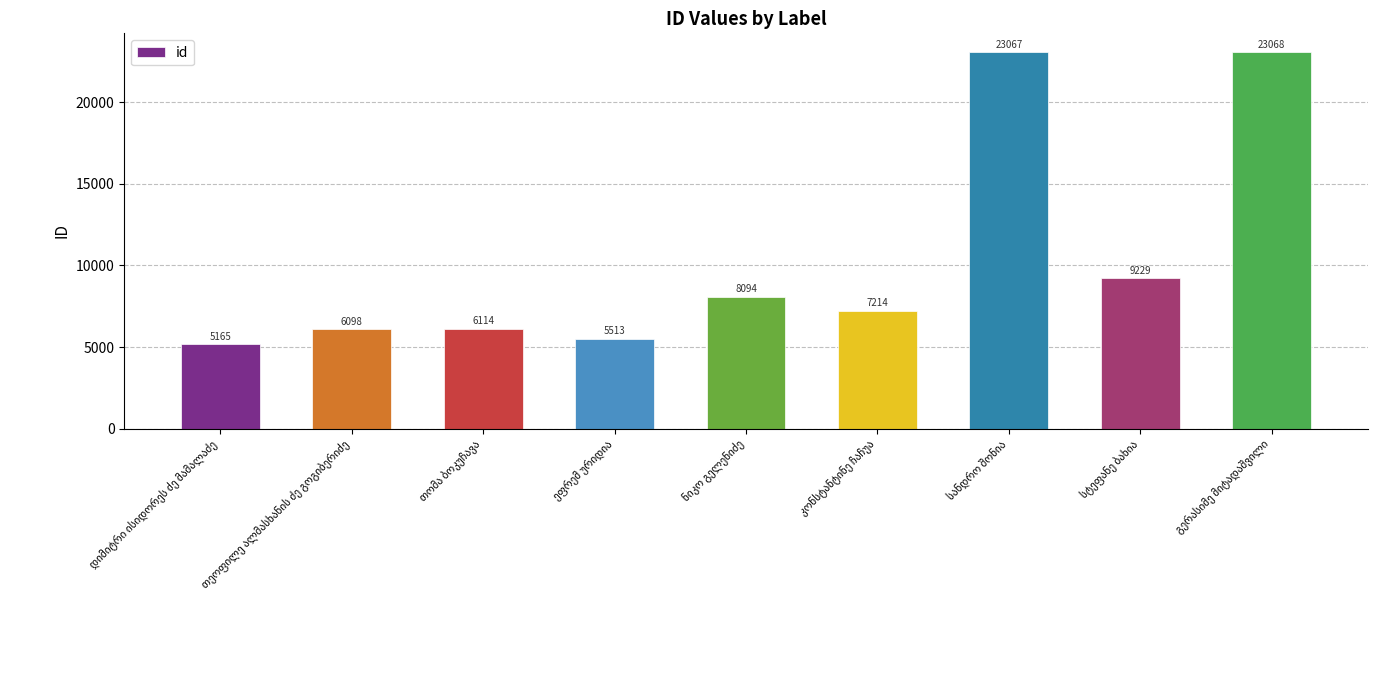

What is the value of the 3rd bar from the left?

6114